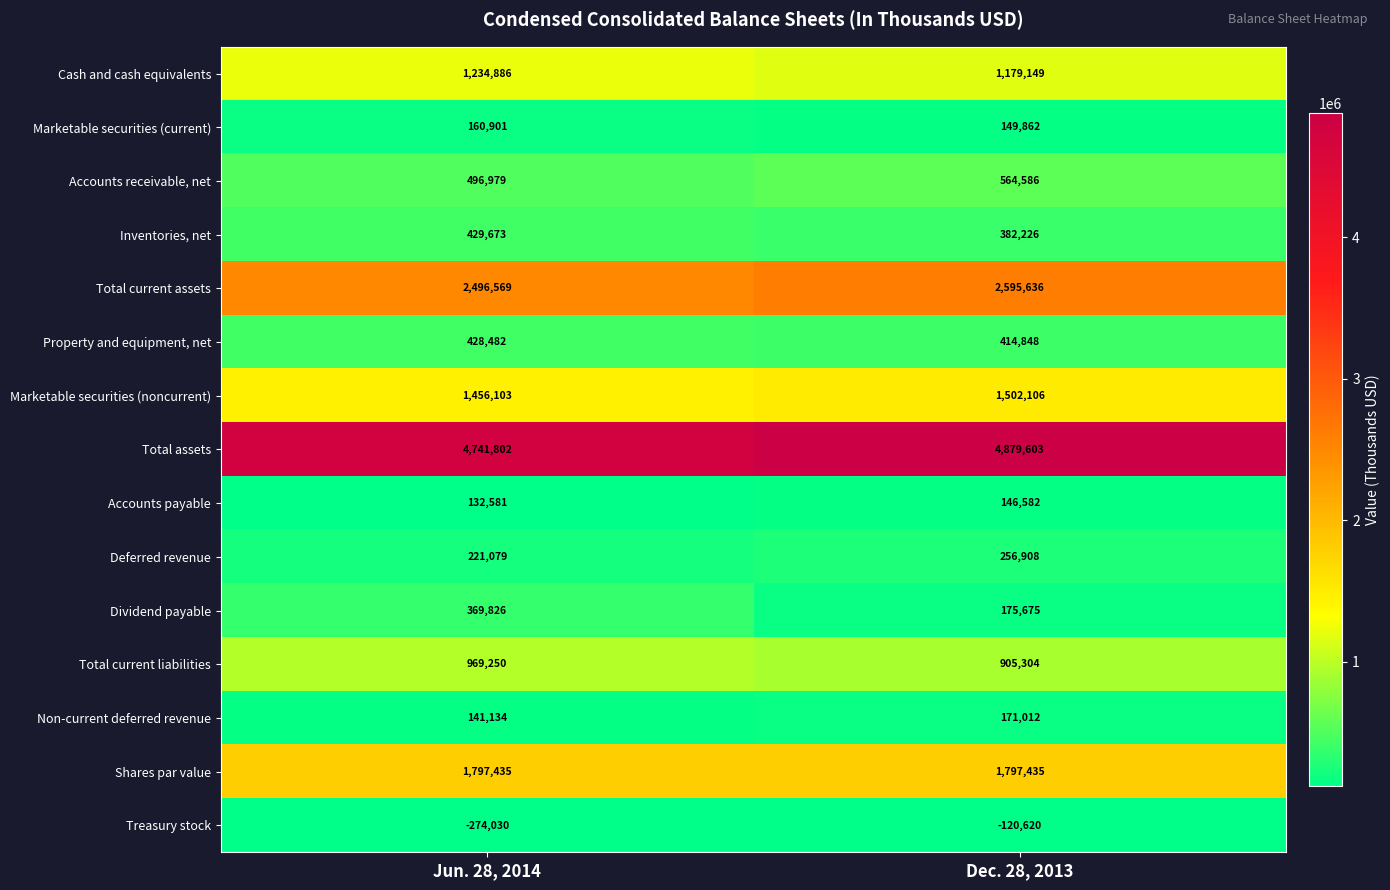

What is the difference between the Non-current deferred revenue values at Jun. 28, 2014 and Dec. 28, 2013?

29878